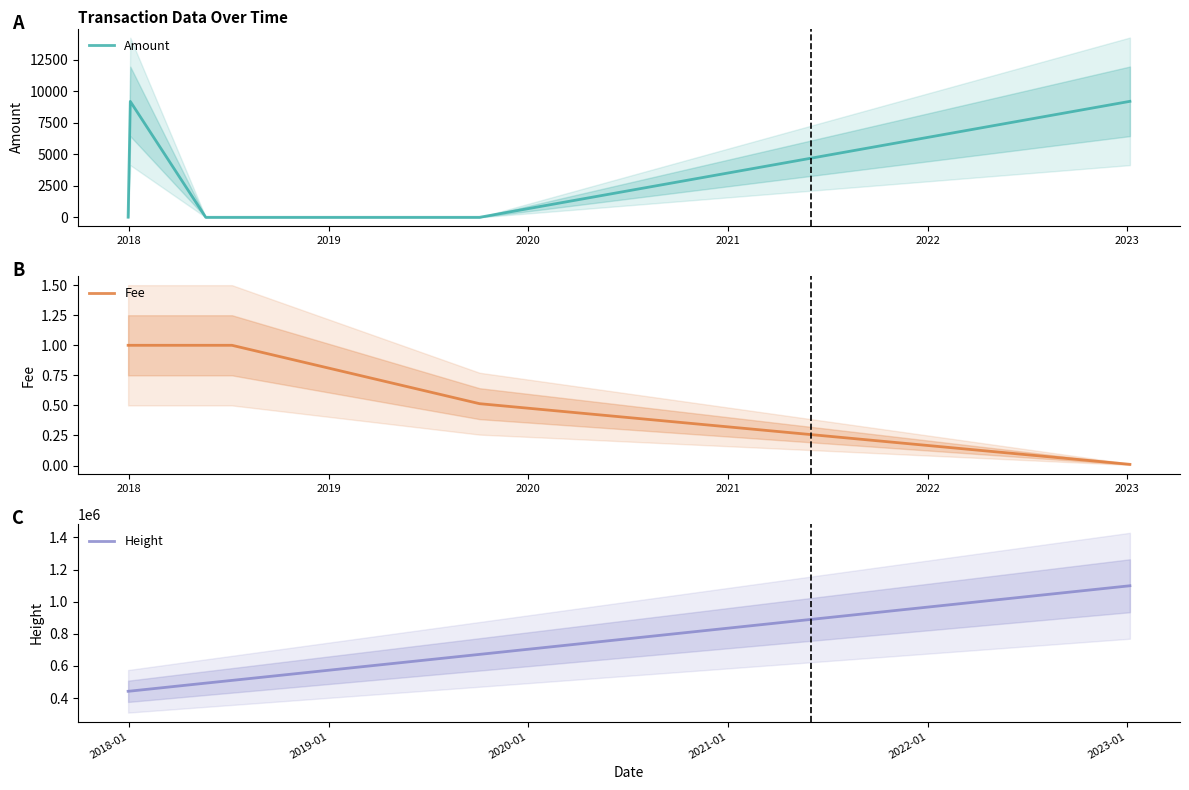

How many data points does each series have?

6